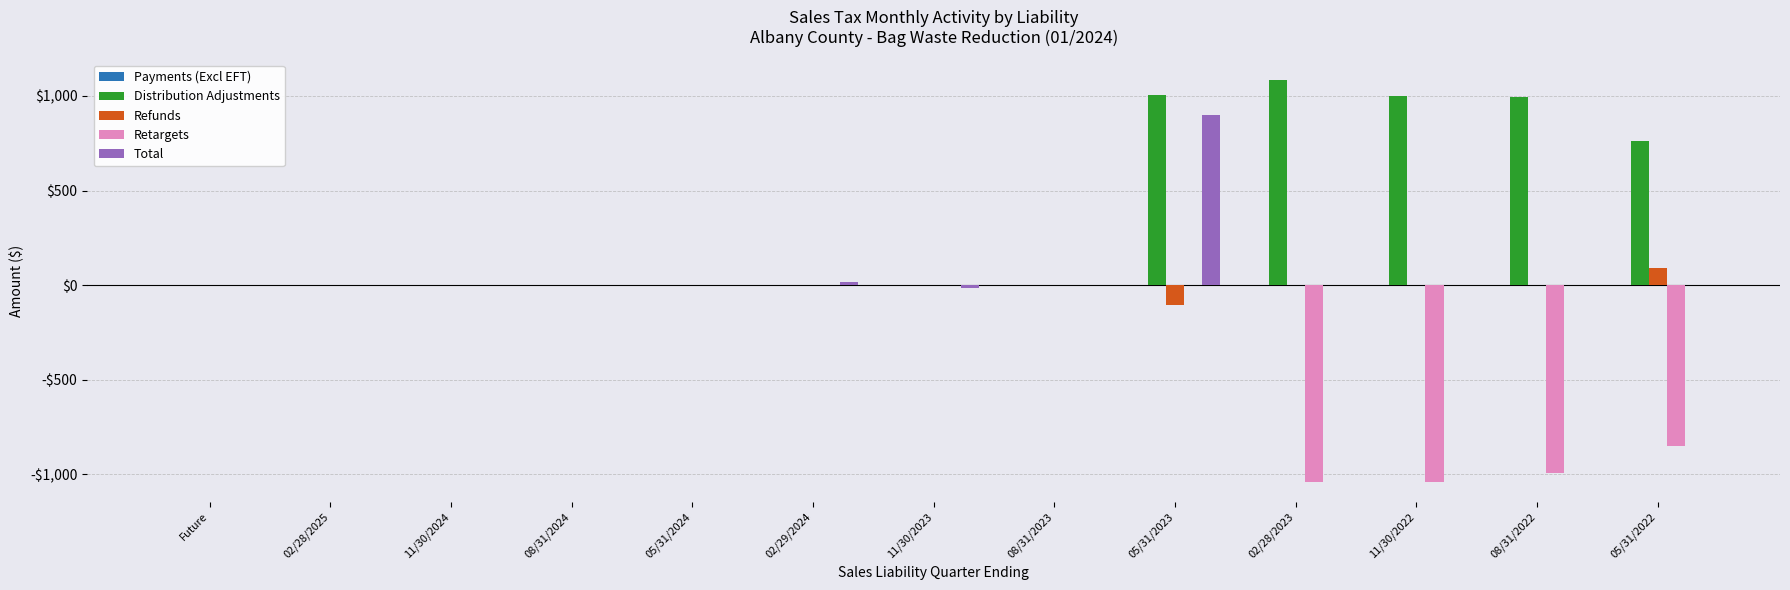

At which category is the sum across all series the highest?

05/31/2023